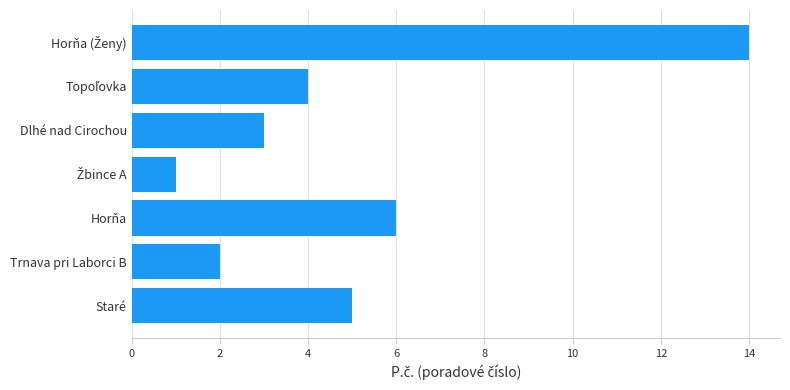

Reading bottom to top, extract all data points from this chart.

5	2	6	1	3	4	14